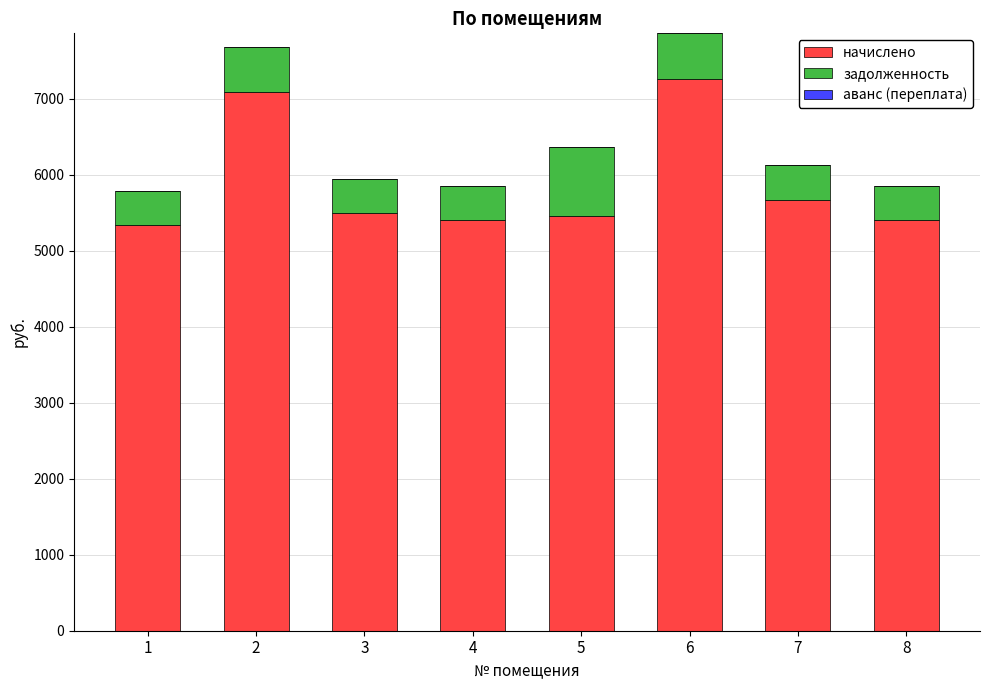

What is the total value across all series at 1?

5786.0